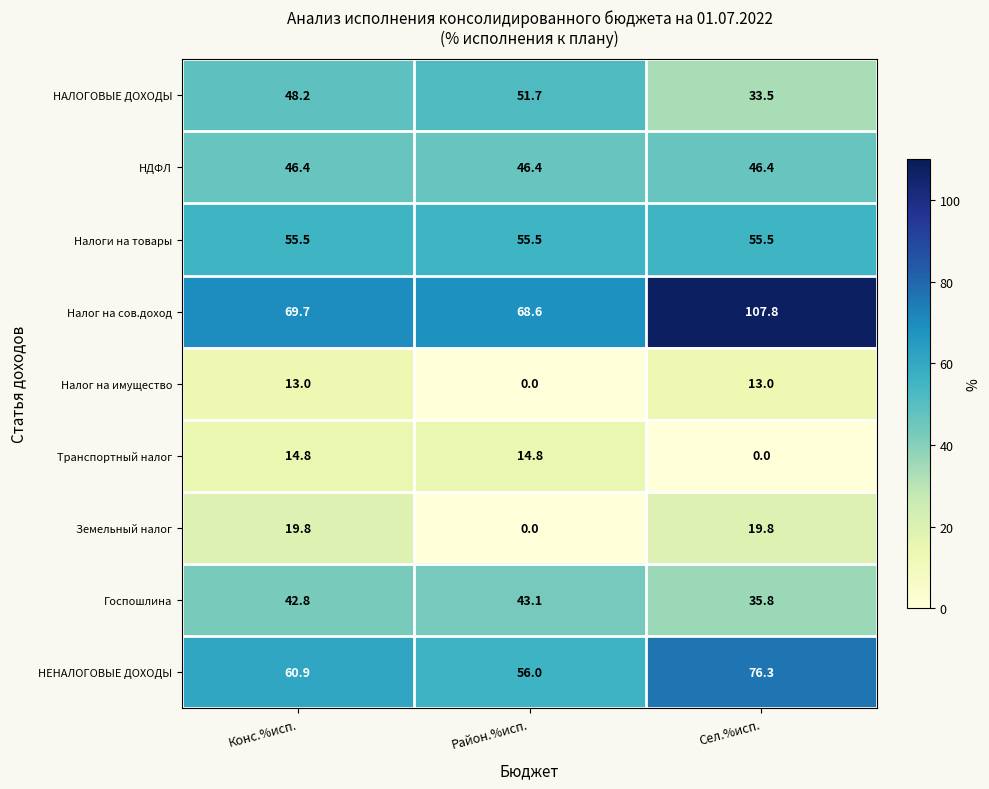

Count the number of categories in the chart.

3